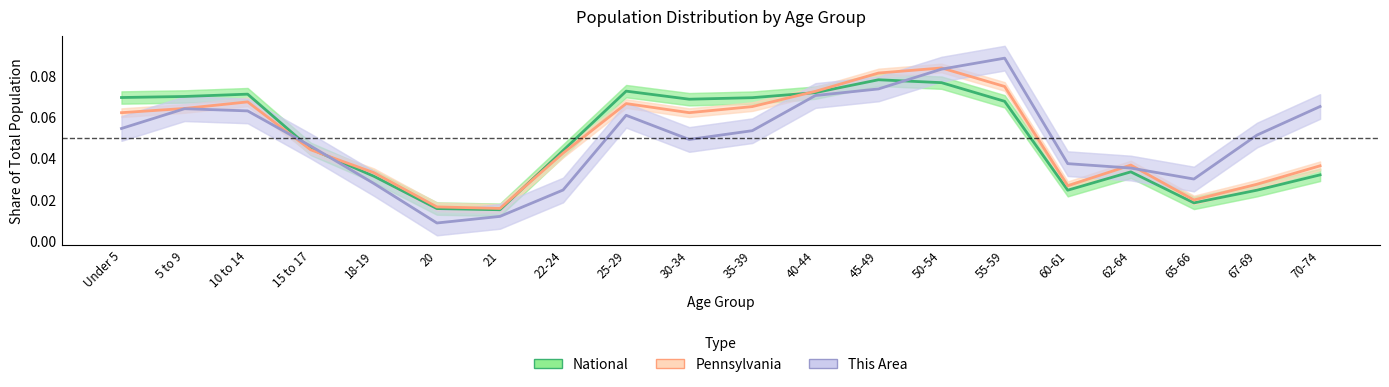

At which category does Pennsylvania reach its first local peak?

10 to 14